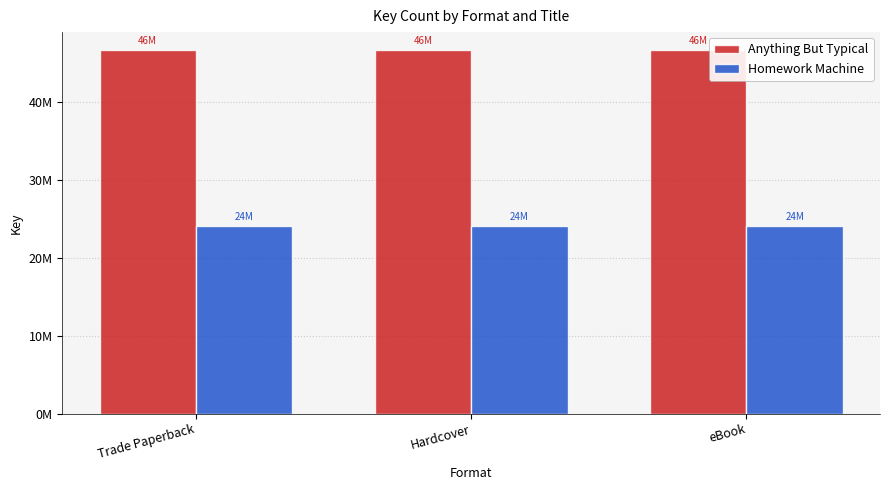

What are all the series names shown in the legend?

Anything But Typical, Homework Machine